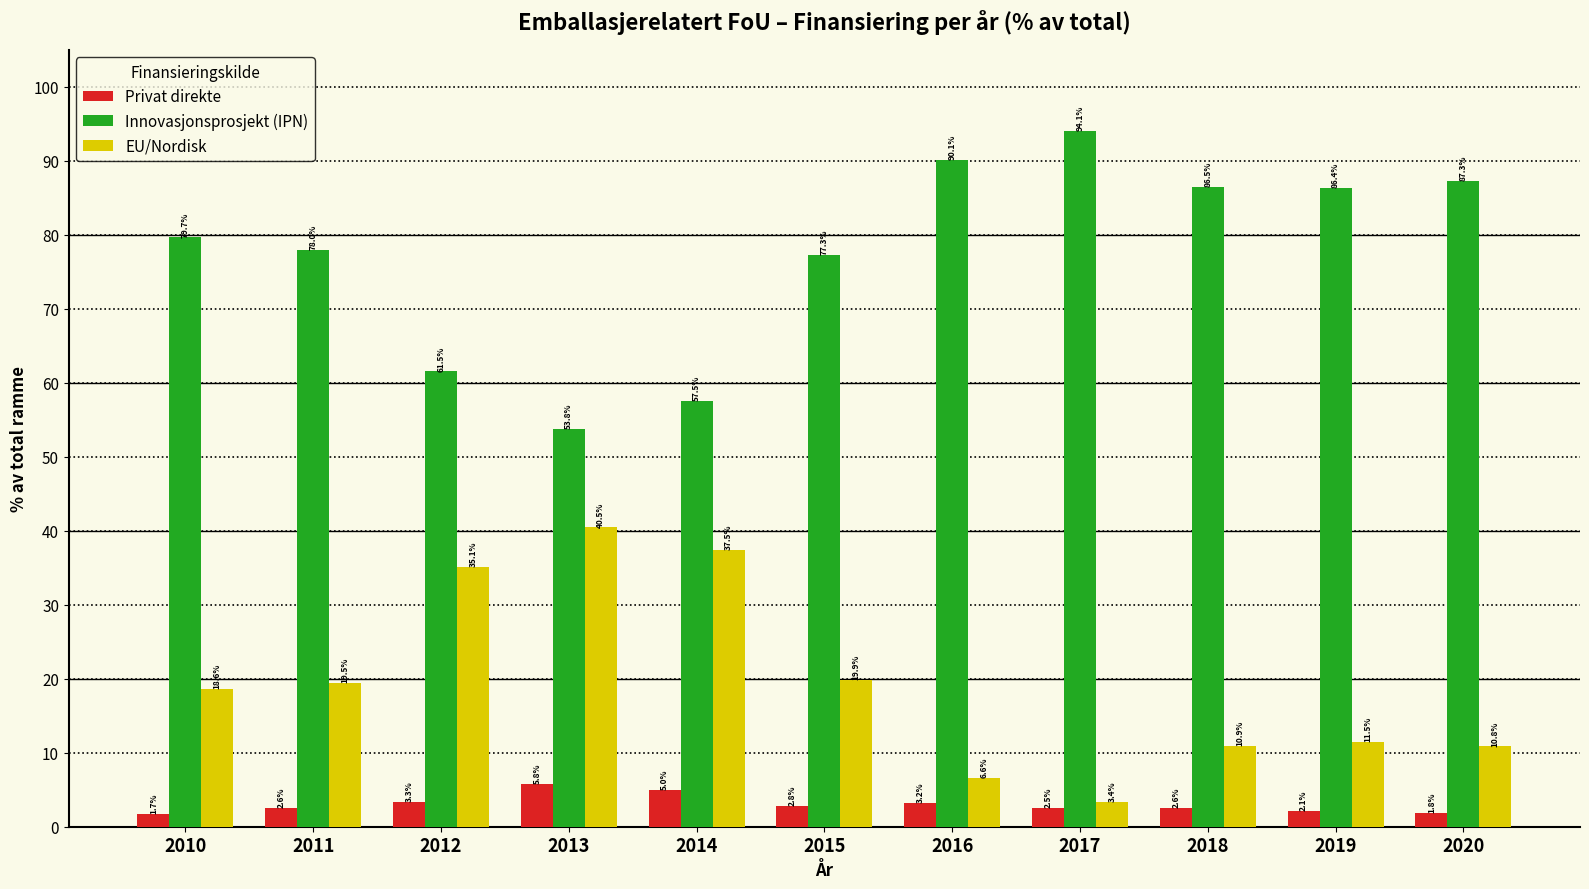

What is the difference between the maximum and minimum values in the Innovasjonsprosjekt (IPN) series?

40.3